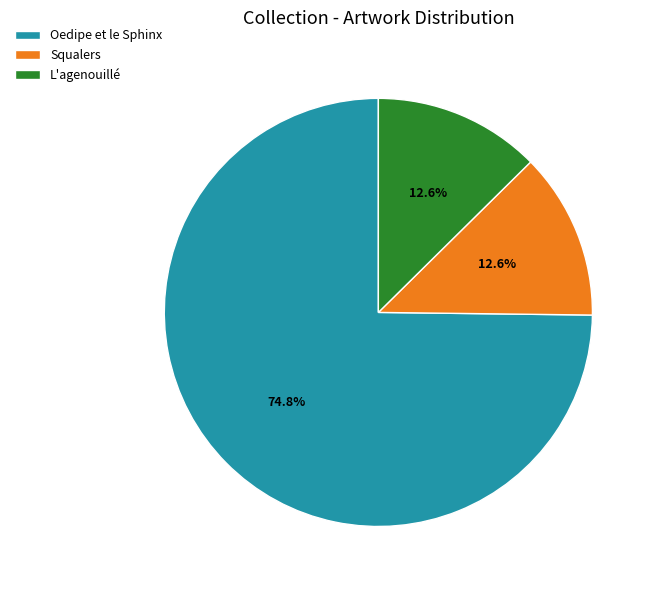

Is there any slice that represents more than half of the pie?

Yes